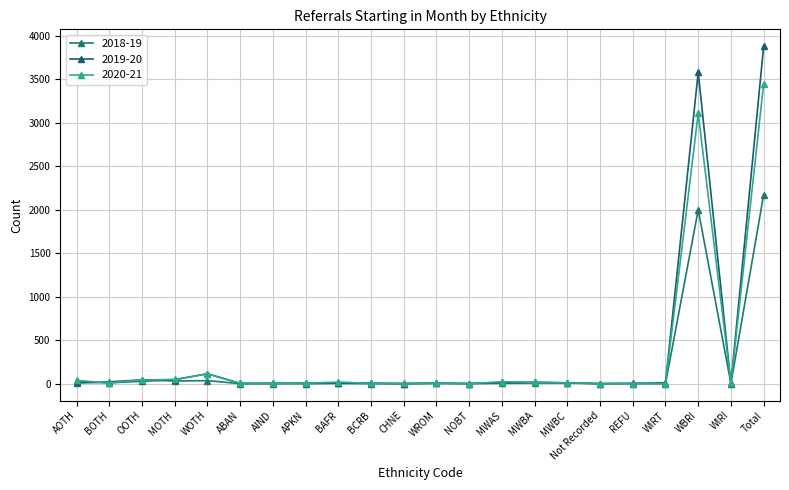

Is it true that 2019-20 equals 4 at WROM?

False